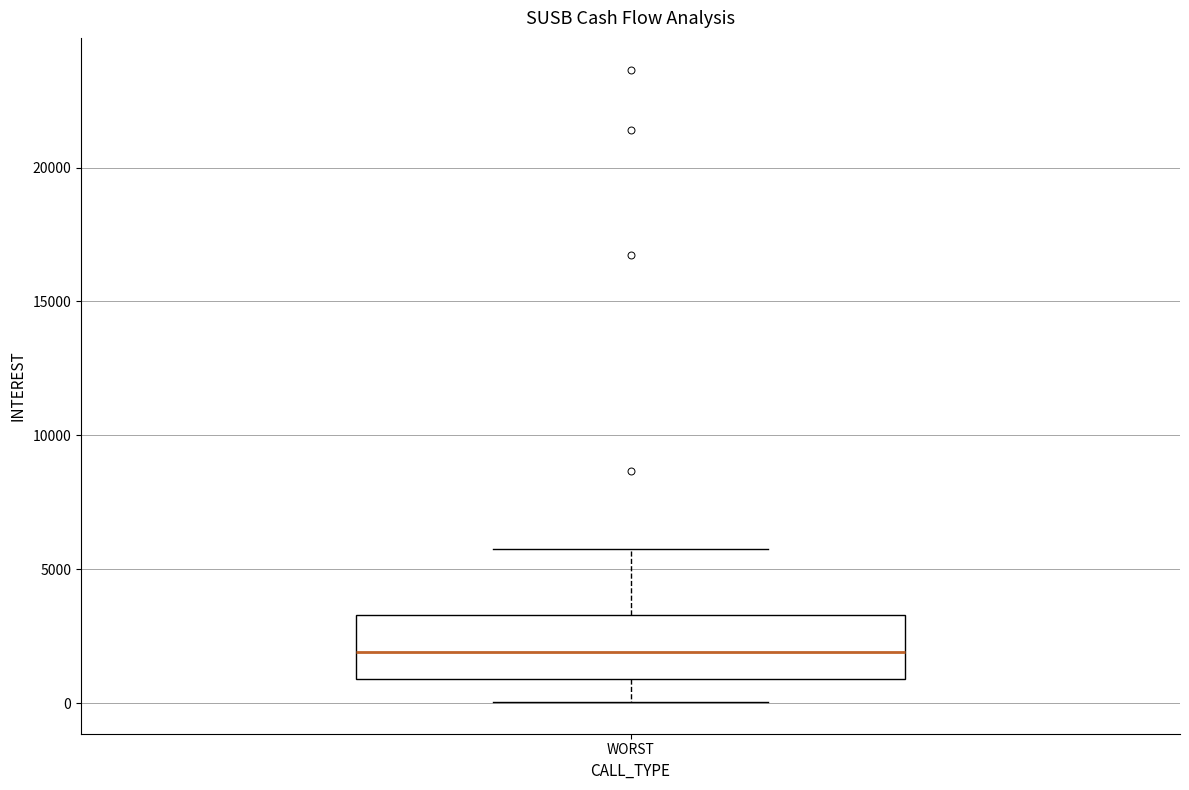

Where does the upper whisker of the box for WORST end on the y-axis? The values are not printed on the chart, so give them approximately, as read against the axis.

5500